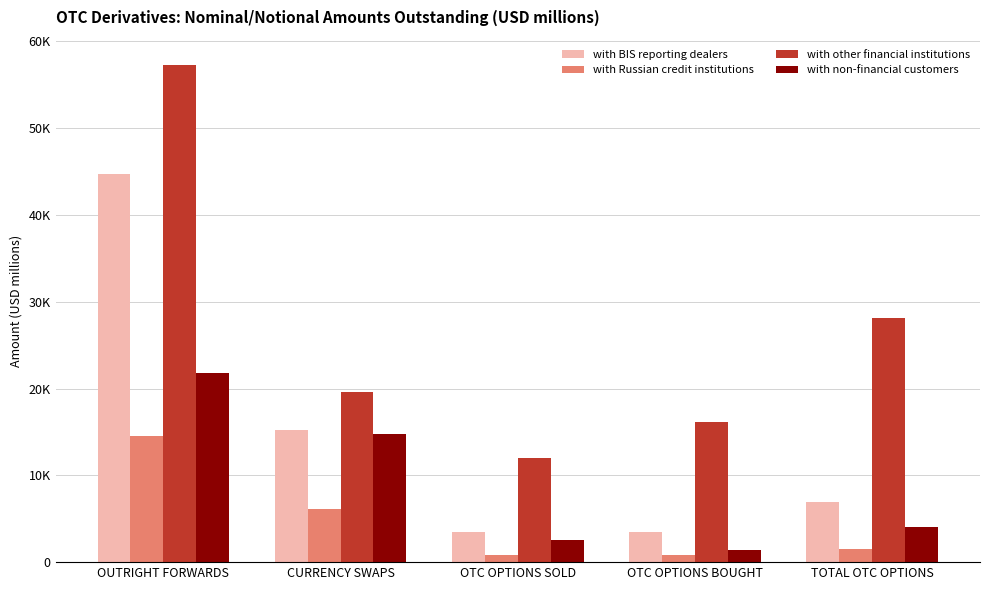

What is the minimum value for with other financial institutions?

12004.8